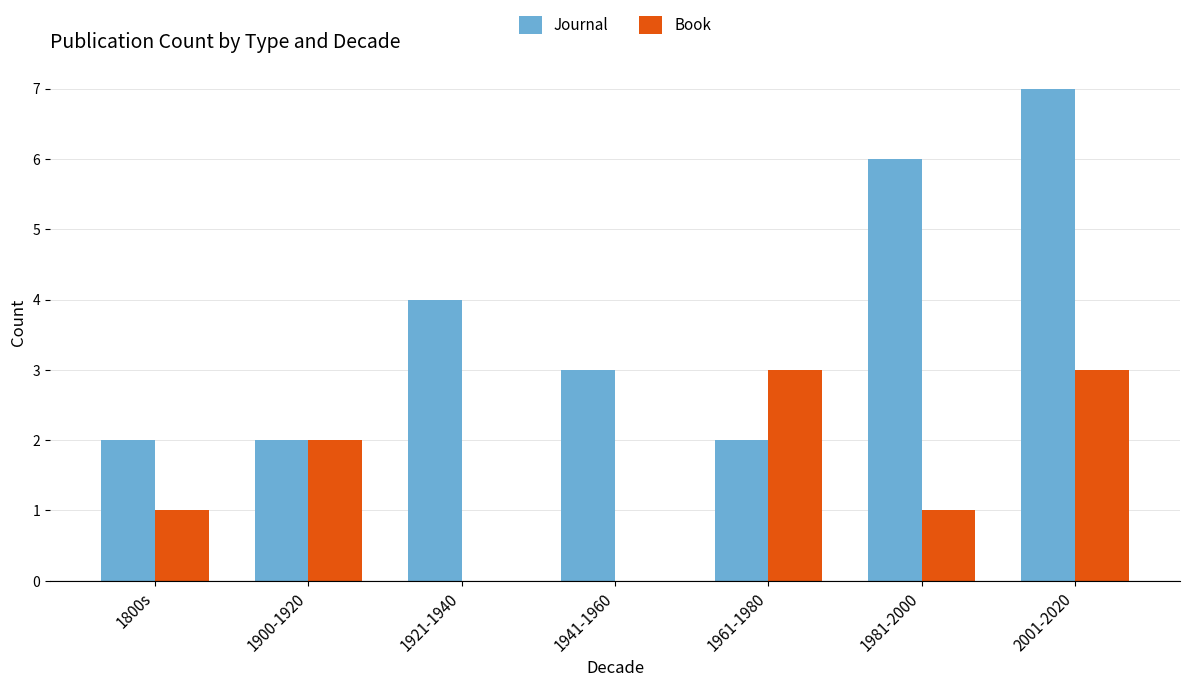

What is the average value of the Journal series?

4